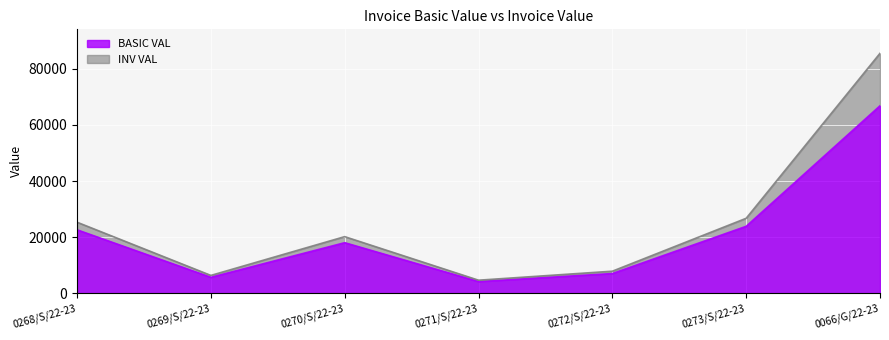

Count the number of categories in the chart.

7